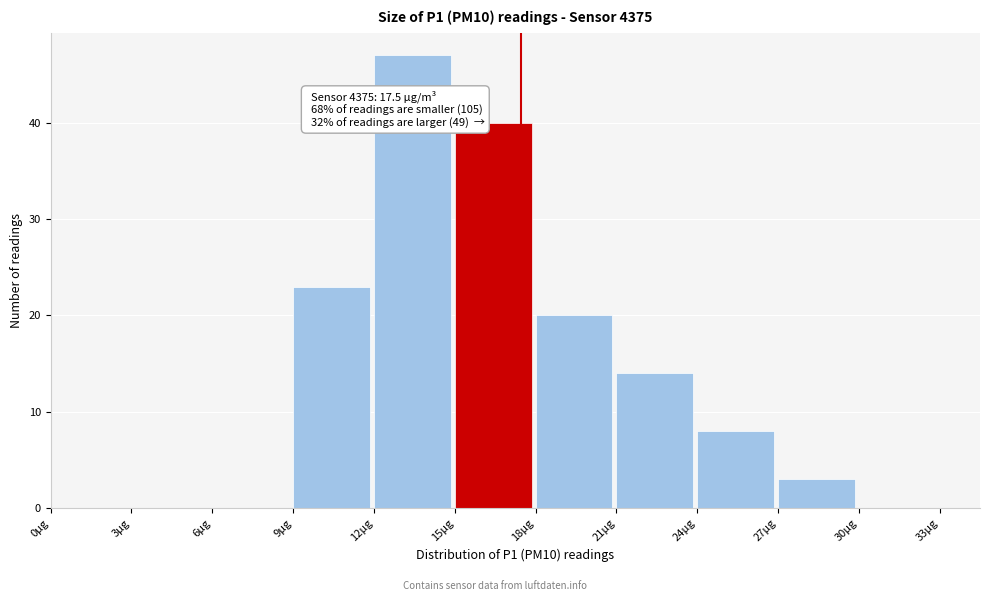

Which range on the x-axis has the tallest bar?

12 to 15